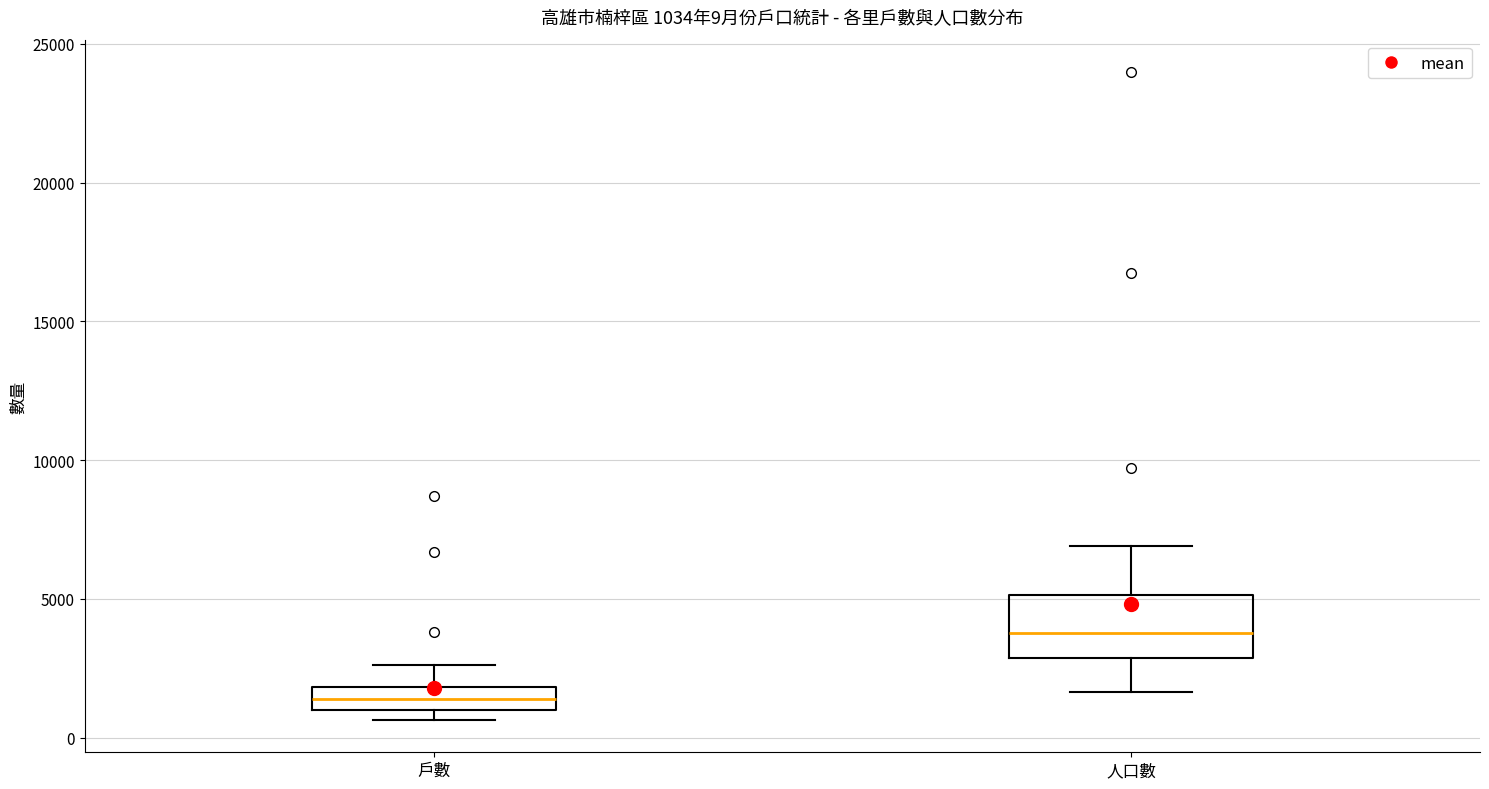

Comparing the boxes themselves (not the whiskers), which one is the tallest?

人口數